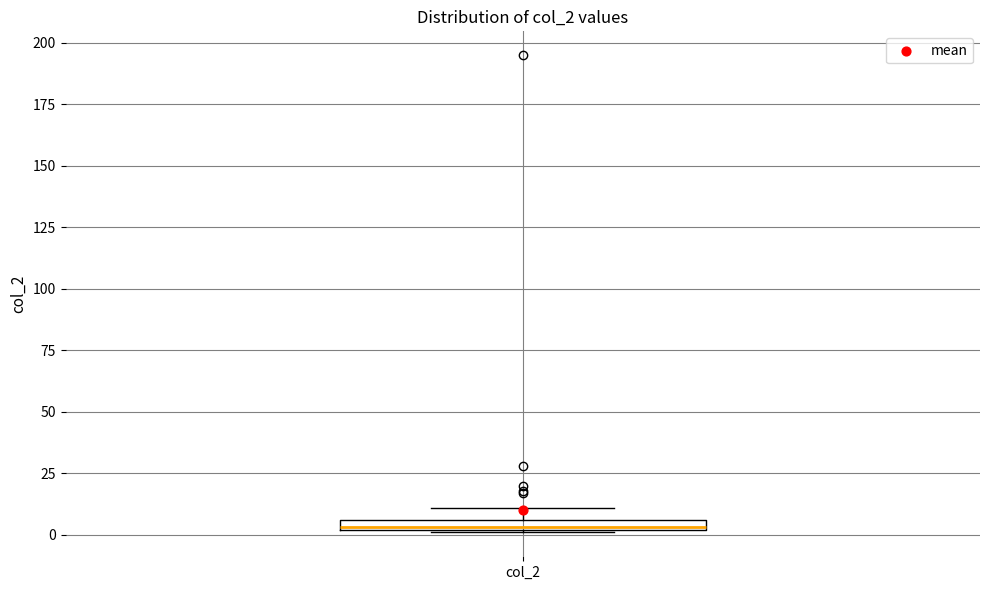

Where is the upper edge of the box for col_2 on the y-axis? The values are not printed on the chart, so give them approximately, as read against the axis.

5